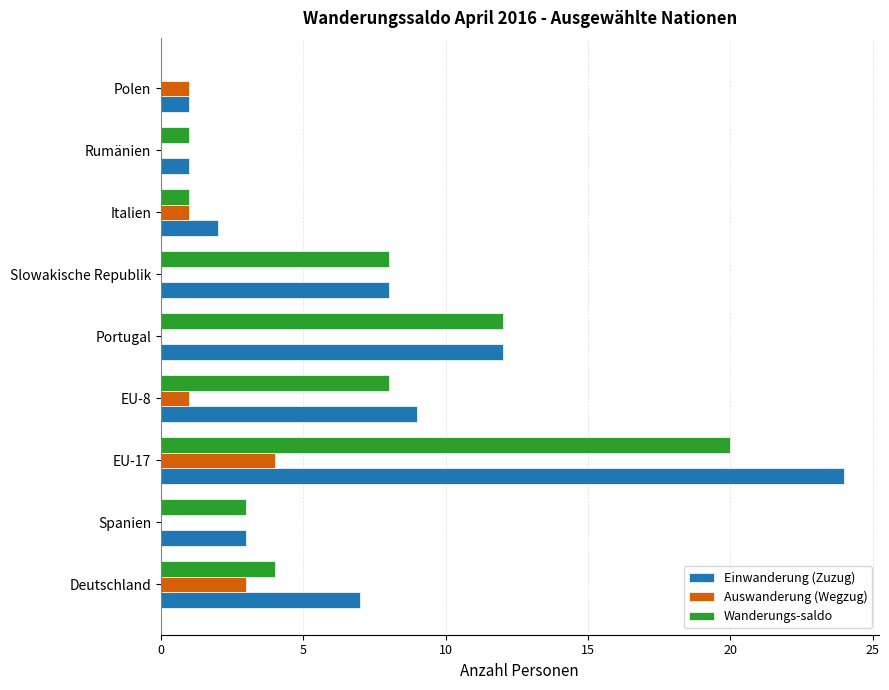

What is the sum of the Wanderungs-saldo values at Deutschland and Spanien?

7